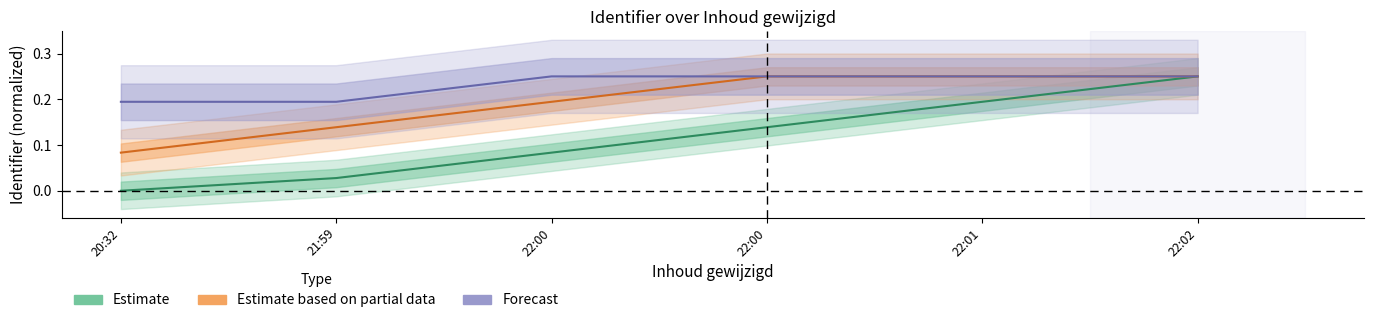

Rank the series by their maximum value, from lowest to highest.

Estimate, Estimate based on partial data, Forecast